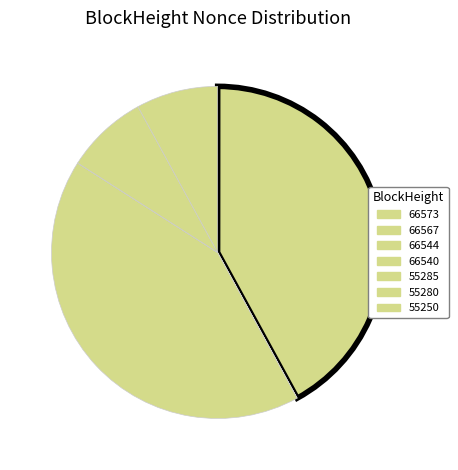

Which slice is the largest?

66567